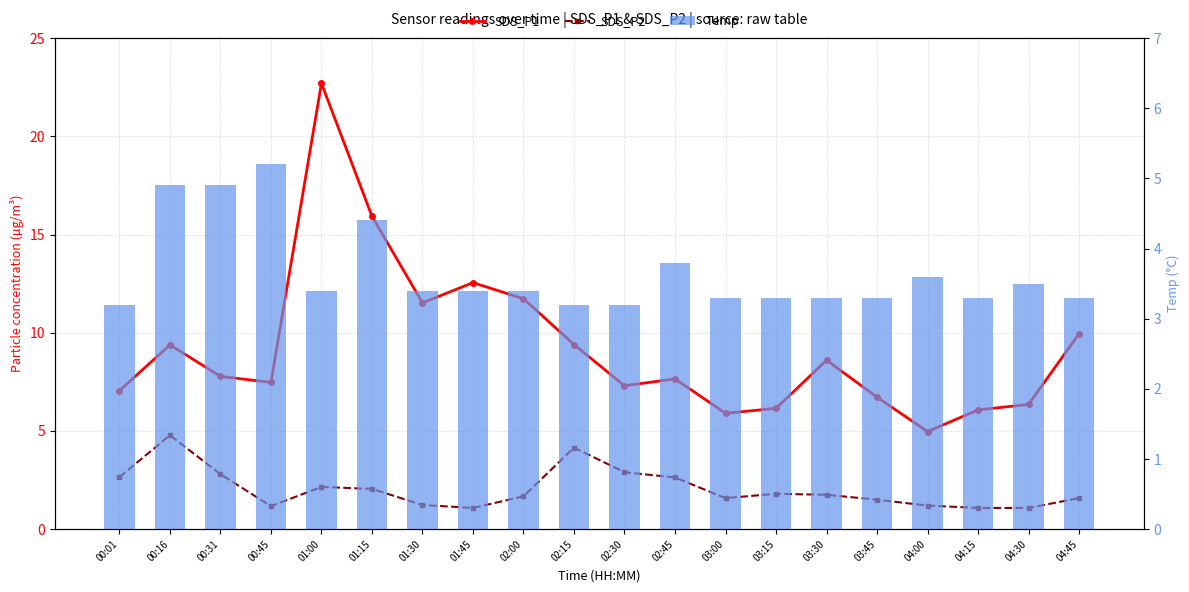

Reading left to right, what are all the values shown in this chart?

SDS_P1: 7.0	9.4	7.8	7.5	22.7	15.9	11.5	12.6	11.7	9.4	7.3	7.7	5.9	6.2	8.6	6.7	5.0	6.1	6.3	9.9
SDS_P2: 2.6	4.8	2.8	1.2	2.1	2.0	1.2	1.1	1.7	4.2	2.9	2.6	1.6	1.8	1.8	1.5	1.2	1.1	1.1	1.6
Temp: 3.2	4.9	4.9	5.2	3.4	4.4	3.4	3.4	3.4	3.2	3.2	3.8	3.3	3.3	3.3	3.3	3.6	3.3	3.5	3.3